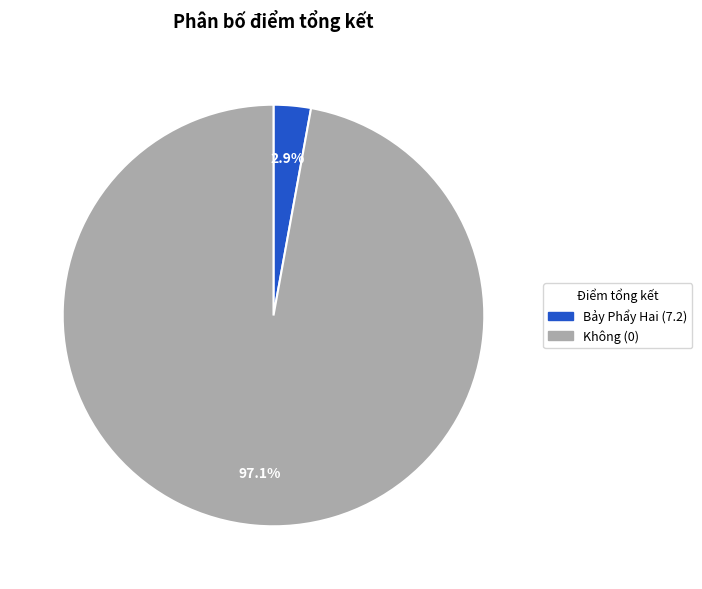

What portion of the pie excludes Không (0)?

2.9%